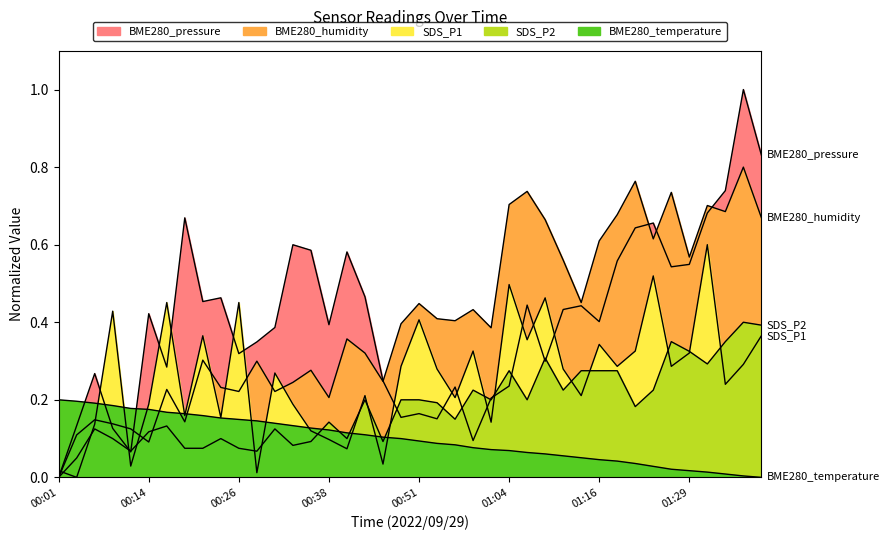

Rank the series at 01:29 from lowest to highest value.

BME280_temperature, SDS_P1, SDS_P2, BME280_pressure, BME280_humidity